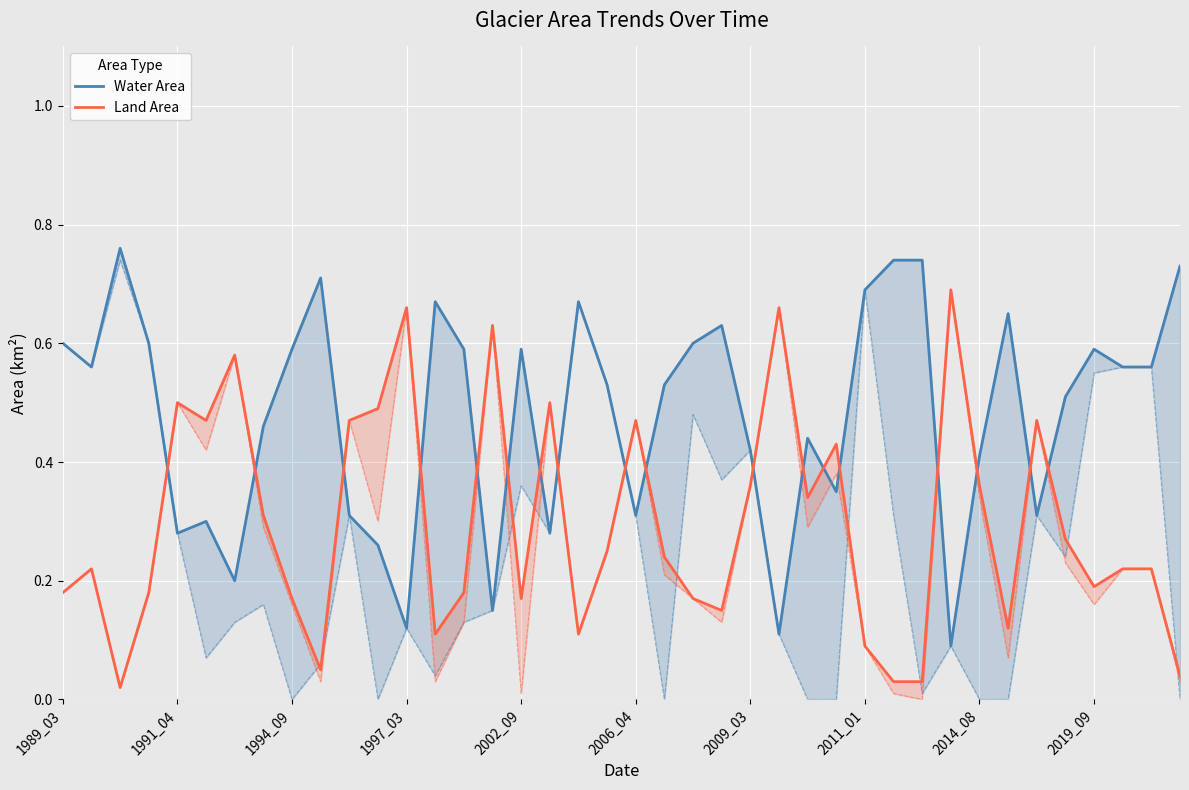

Reading right to left, list all the values displayed in this chart.

Water Area: 0.7	0.6	0.6	0.6	0.5	0.3	0.7	0.4	0.1	0.7	0.7	0.7	0.3	0.4	0.1	0.4	0.6	0.6	0.5	0.3	0.5	0.7	0.3	0.6	0.1	0.6	0.7	0.1	0.3	0.3	0.7	0.6	0.5	0.2	0.3	0.3	0.6	0.8	0.6	0.6
Land Area: 0.0	0.2	0.2	0.2	0.3	0.5	0.1	0.4	0.7	0.0	0.0	0.1	0.4	0.3	0.7	0.4	0.1	0.2	0.2	0.5	0.2	0.1	0.5	0.2	0.6	0.2	0.1	0.7	0.5	0.5	0.1	0.2	0.3	0.6	0.5	0.5	0.2	0.0	0.2	0.2